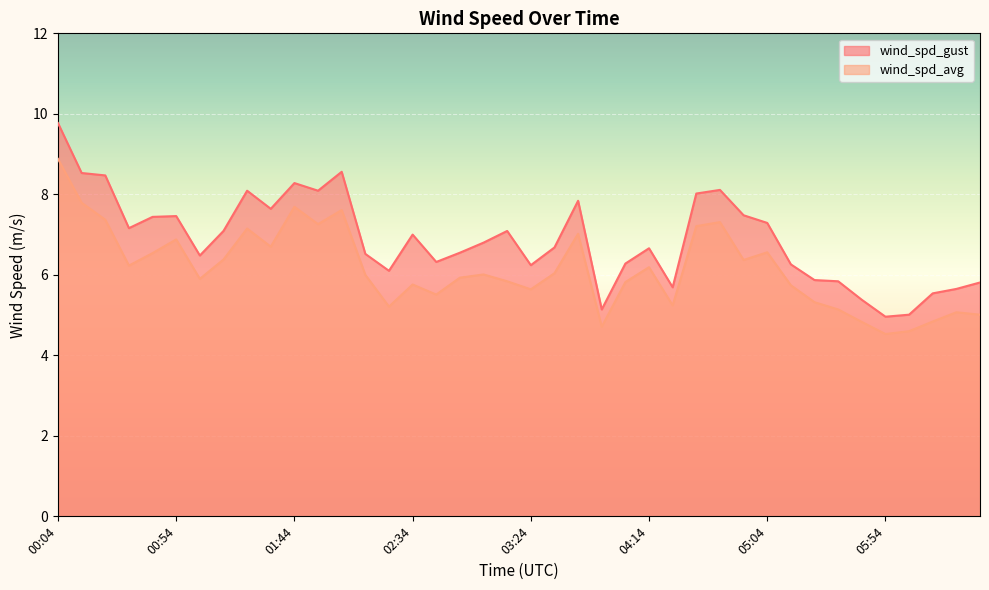

The value of wind_spd_avg at 04:04 is 2.7. True or false?

False